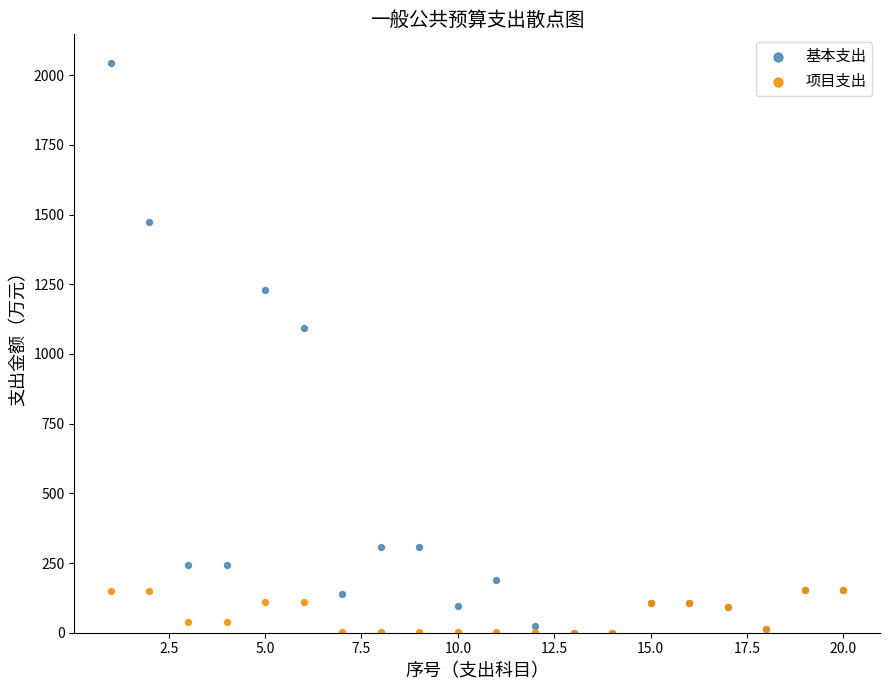

In the 基本支出 series, what Y value is closest to 1022?

1092.3